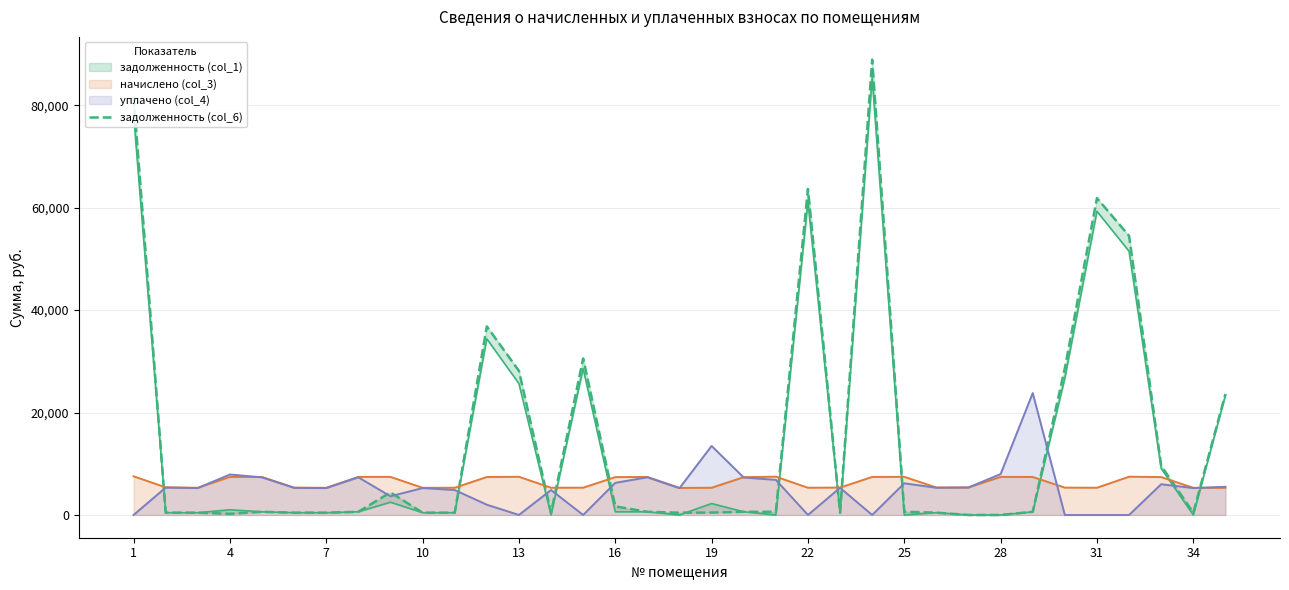

What is the sum of all values?

523861.0